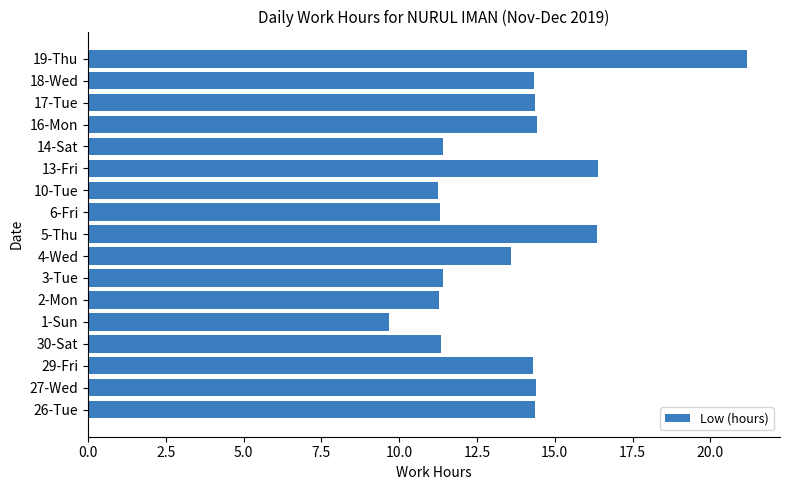

Which has a higher value, 2-Mon or 26-Tue?

26-Tue